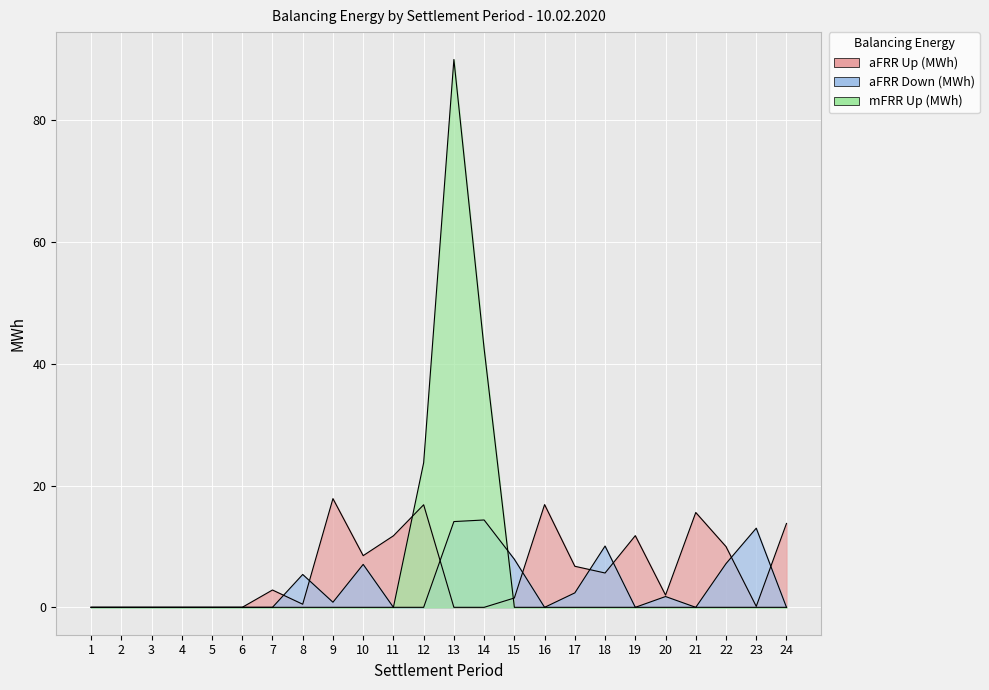

How many values in the aFRR Up (MWh) series are below 2?

11